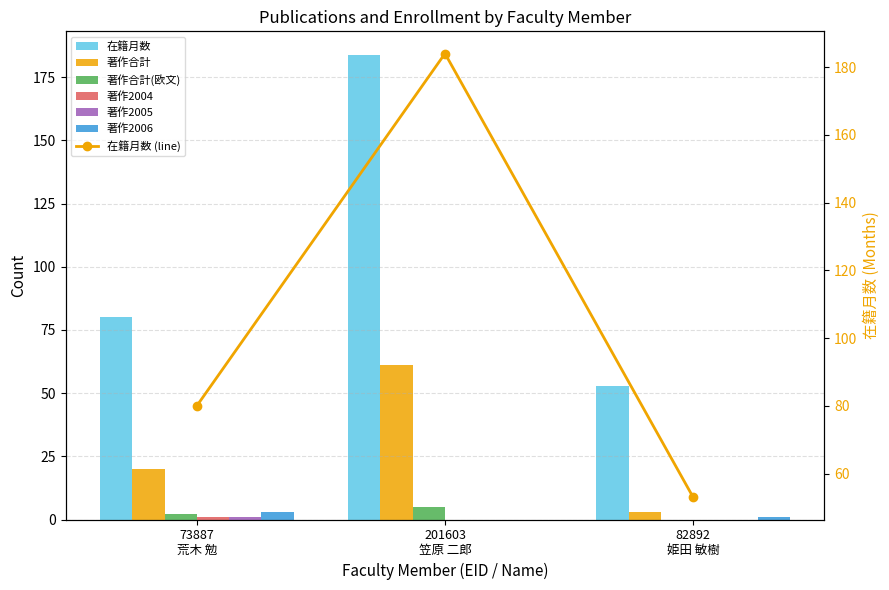

Count the 著作2005 values in the range 0 to 1.

3